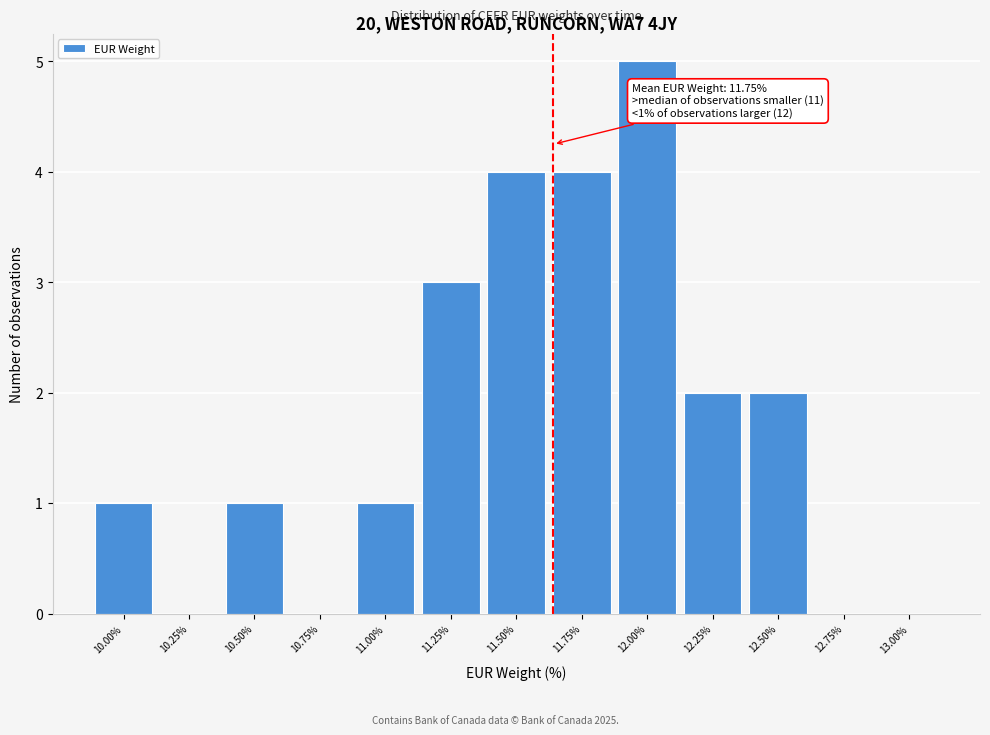

Reading right to left, list all the values displayed in this chart.

13.00%=0	12.75%=0	12.50%=2	12.25%=2	12.00%=5	11.75%=4	11.50%=4	11.25%=3	11.00%=1	10.75%=0	10.50%=1	10.25%=0	10.00%=1